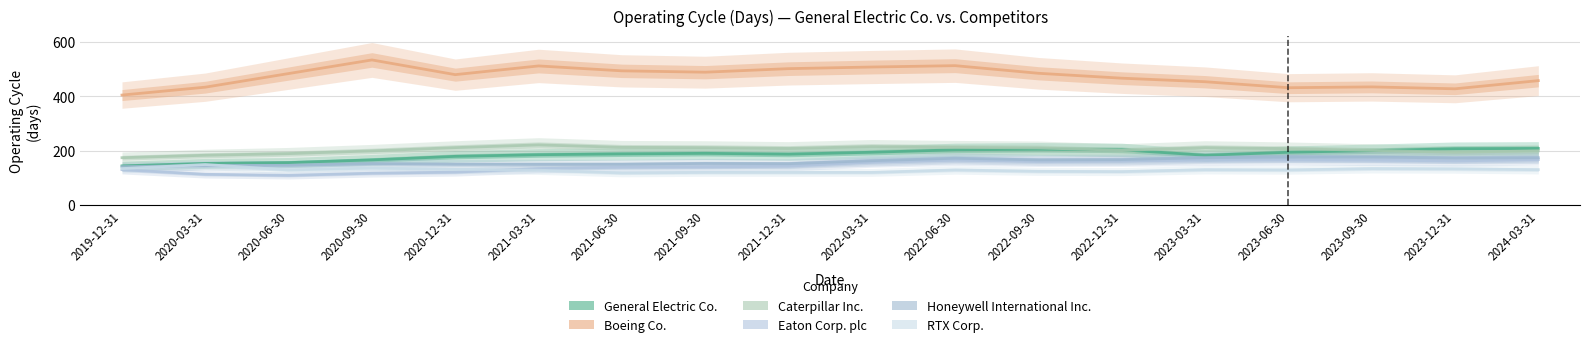

What is the minimum value for Eaton Corp. plc?

109